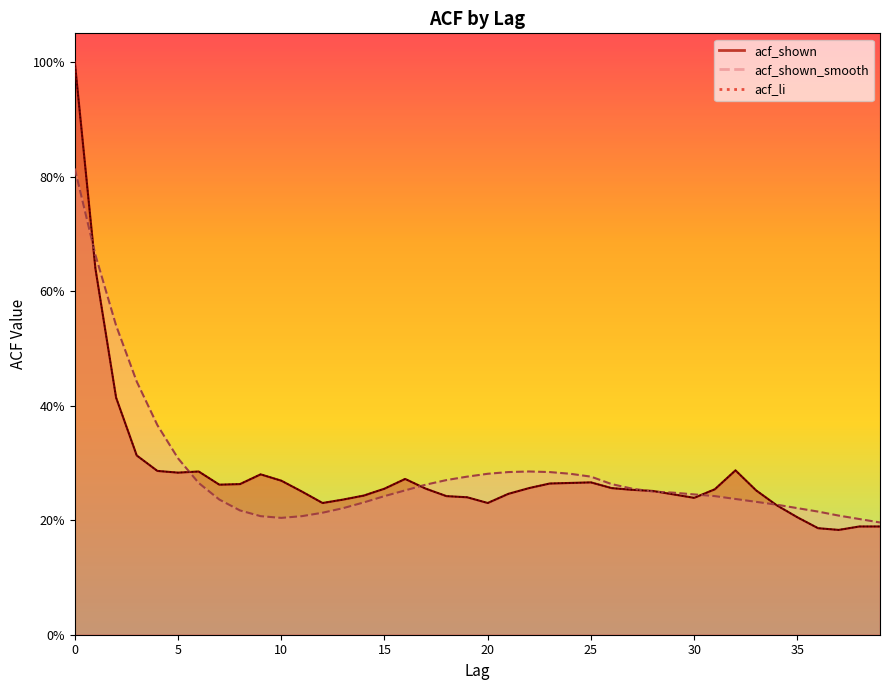

True or false: acf_shown_smooth and acf_li intersect in this chart.

True